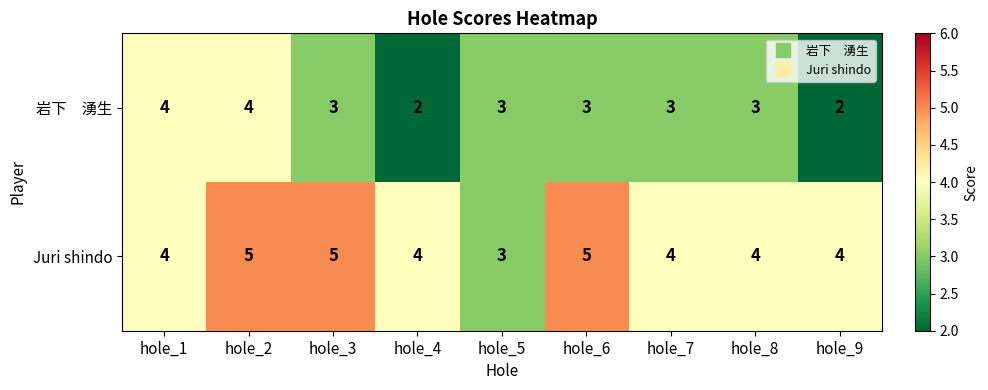

What is the sum of all Juri shindo values?

38